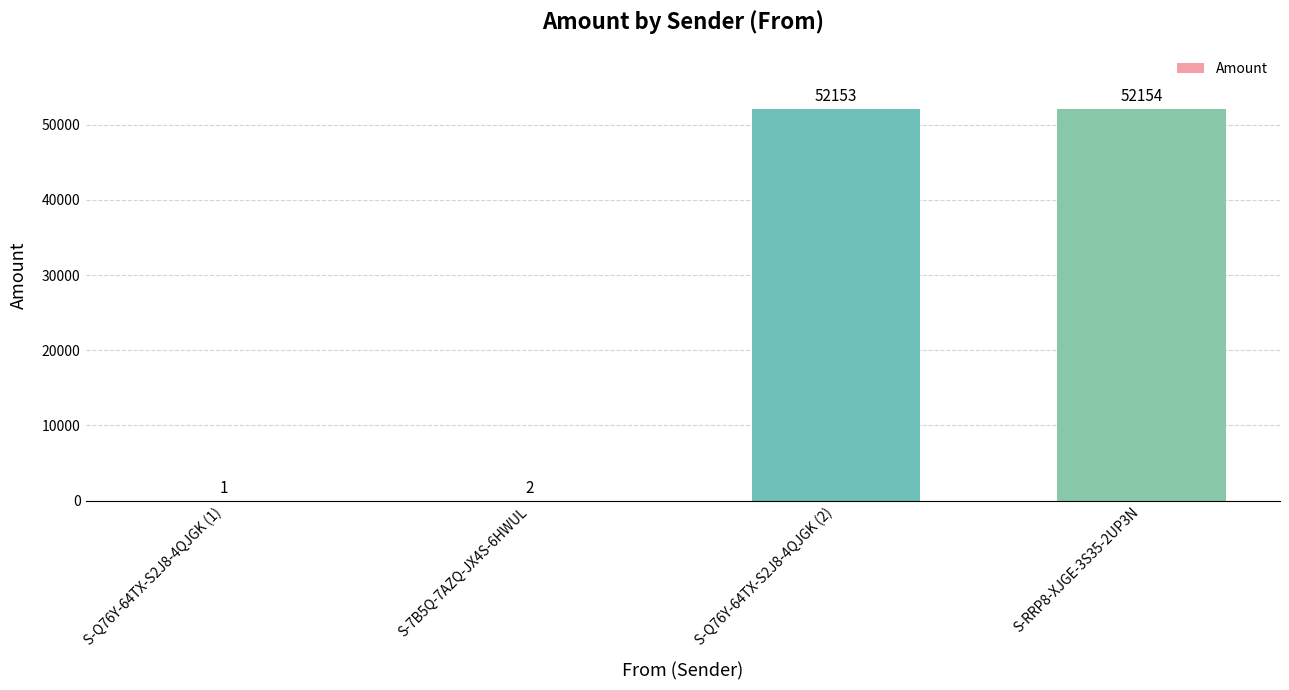

What is the sum of the values at S-7B5Q-7AZQ-JX4S-6HWUL and S-Q76Y-64TX-S2J8-4QJGK (2)?

52155